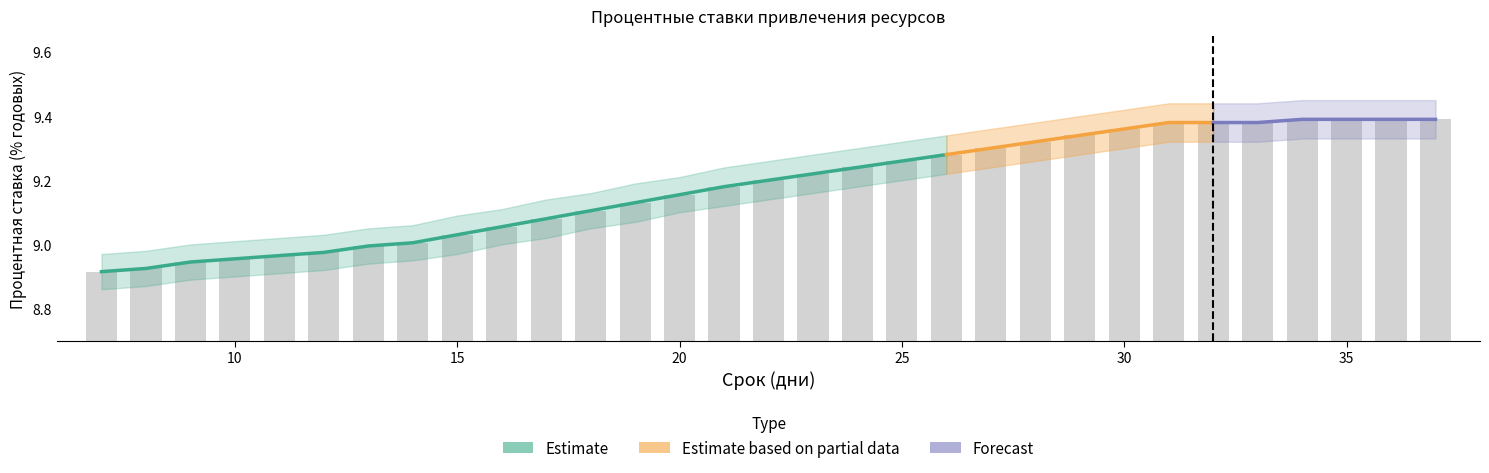

Reading left to right, what are all the values shown in this chart?

8.9	8.9	8.9	9.0	9.0	9.0	9.0	9.0	9.0	9.1	9.1	9.1	9.1	9.2	9.2	9.2	9.2	9.2	9.3	9.3	9.3	9.3	9.3	9.4	9.4	9.4	9.4	9.4	9.4	9.4	9.4